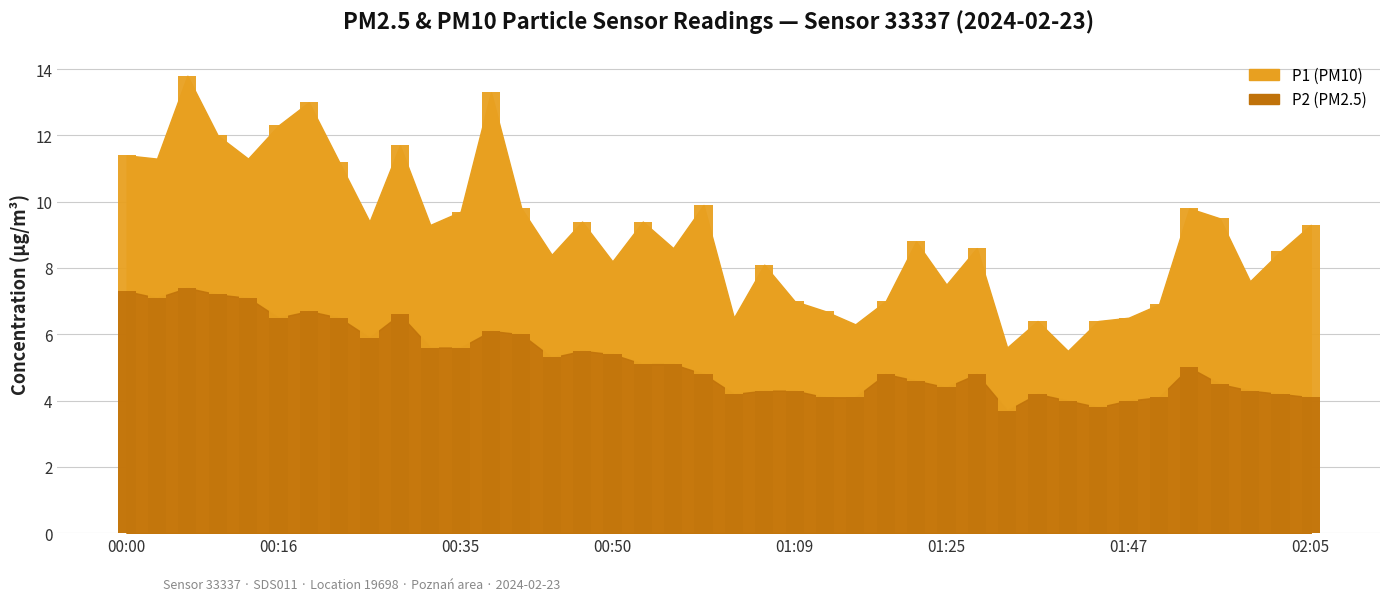

Where is P1 nearest to the value 9?

01:22